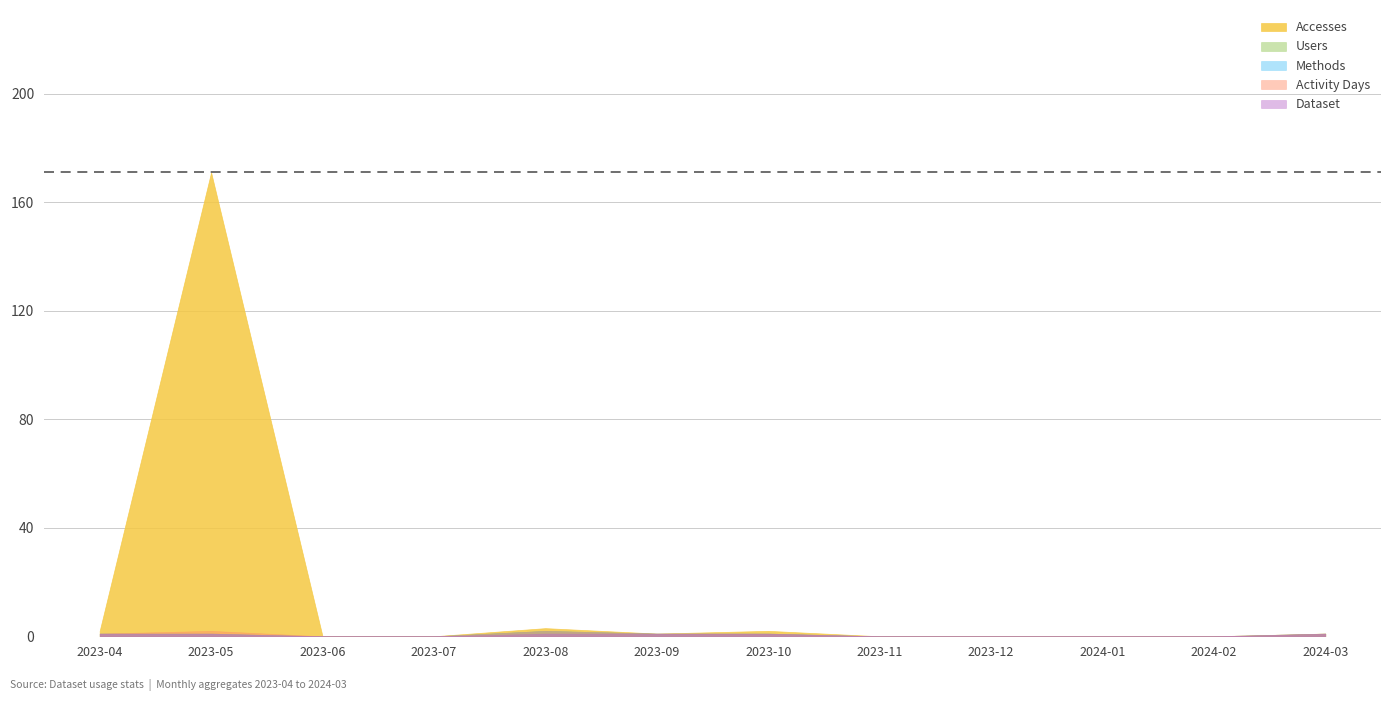

At which category is the sum across all series the highest?

2023-05